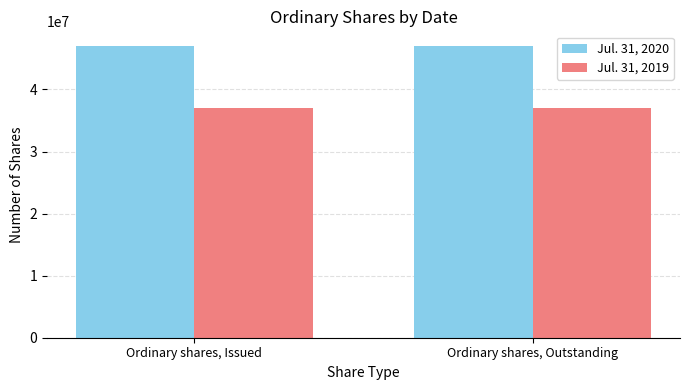

How many categories are shown in the chart?

2